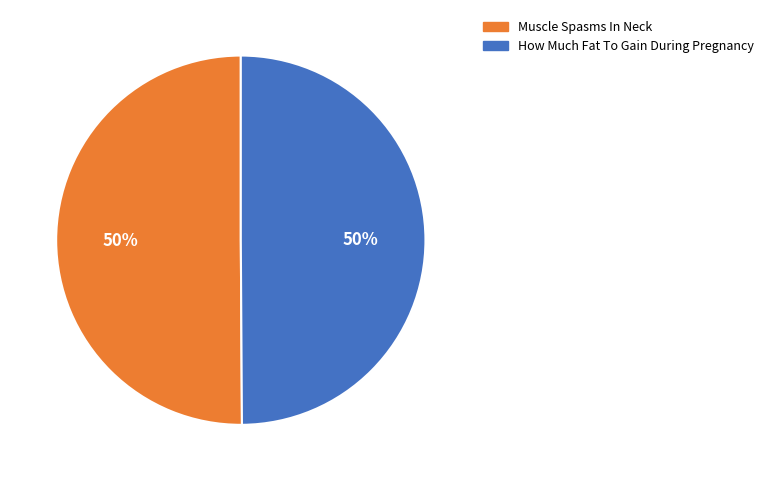

Combined, do Muscle Spasms In Neck and How Much Fat To Gain During Pregnancy account for over 50%?

Yes